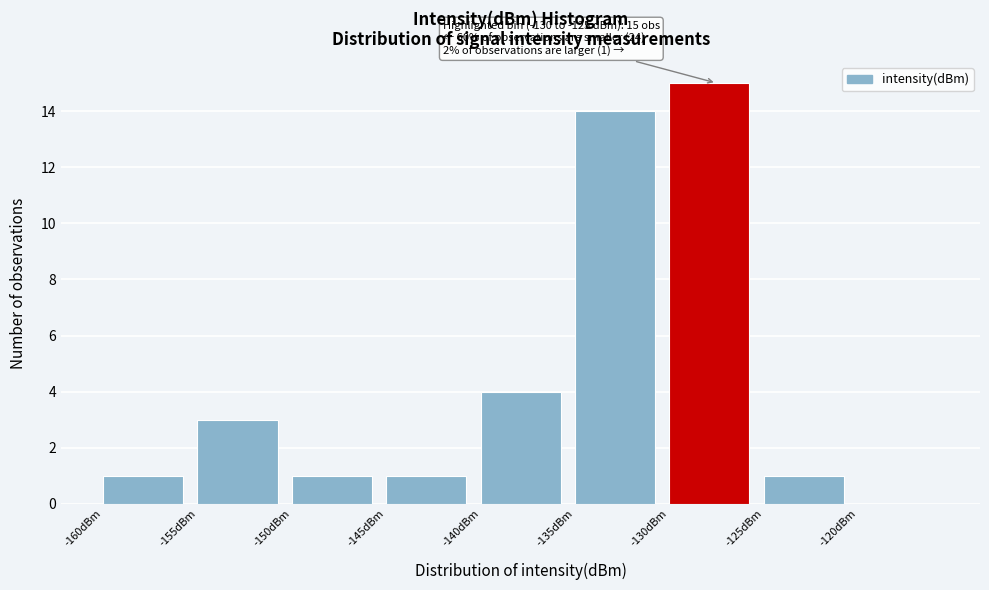

Over which range of the x-axis is the bar tallest?

-130 to -125